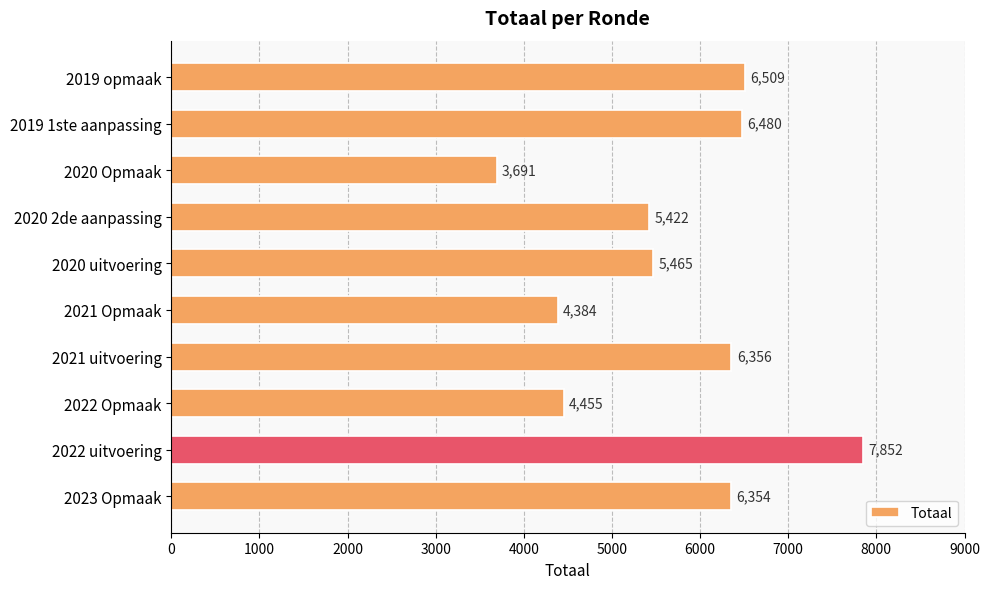

What is the difference between the maximum and minimum values?

4161